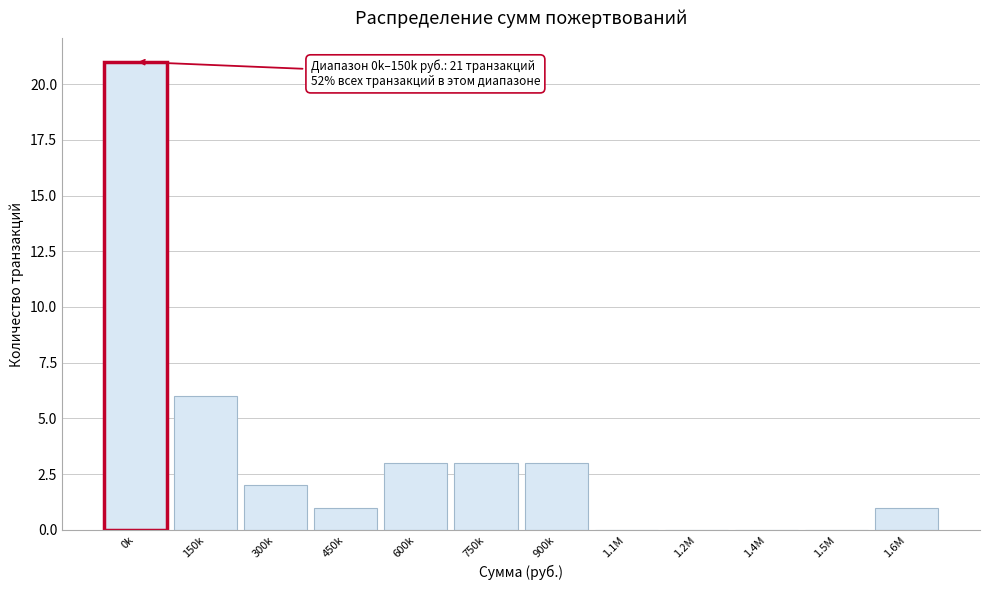

Reading left to right, what are all the values shown in this chart?

0k=21	150k=6	300k=2	450k=1	600k=3	750k=3	900k=3	1.1M=0	1.2M=0	1.4M=0	1.5M=0	1.6M=1